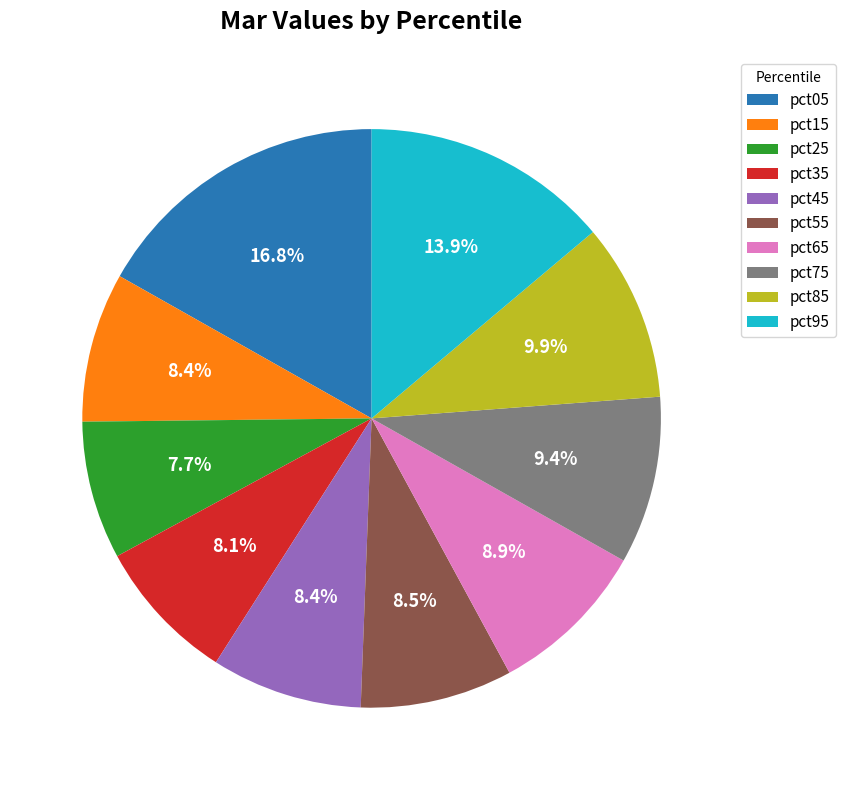

What is the largest slice in the pie chart?

pct05